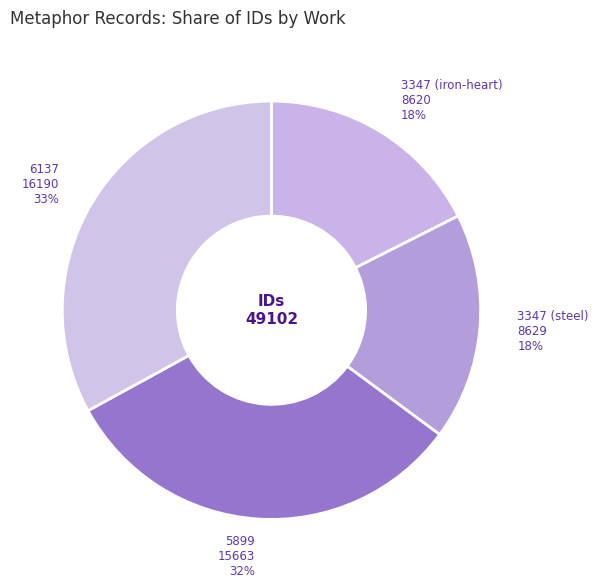

How many segments does this pie chart have?

4